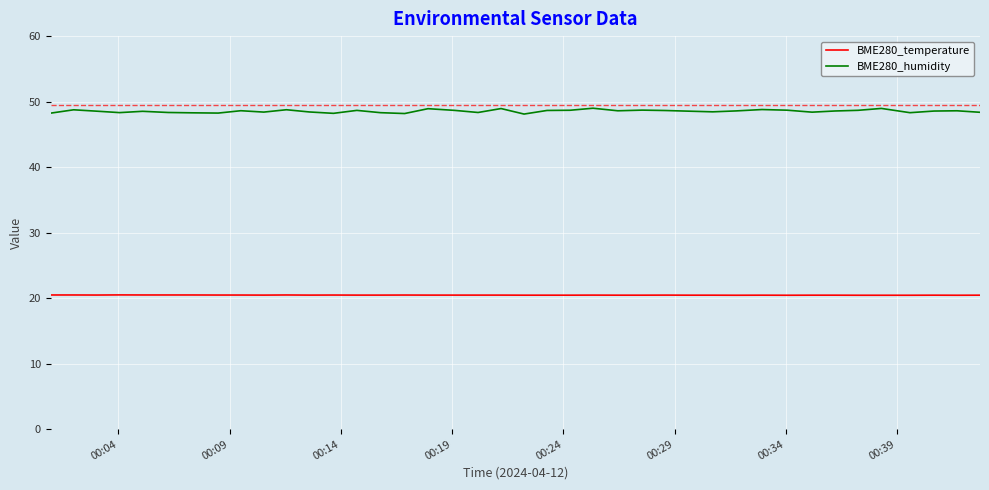

Which series has the largest total across all categories?

BME280_humidity